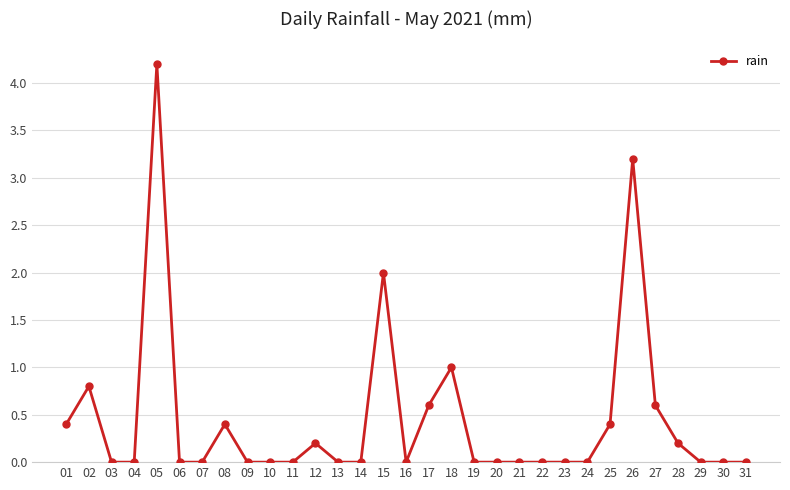

The chart shows a value of 1.1 at 15. True or false?

False